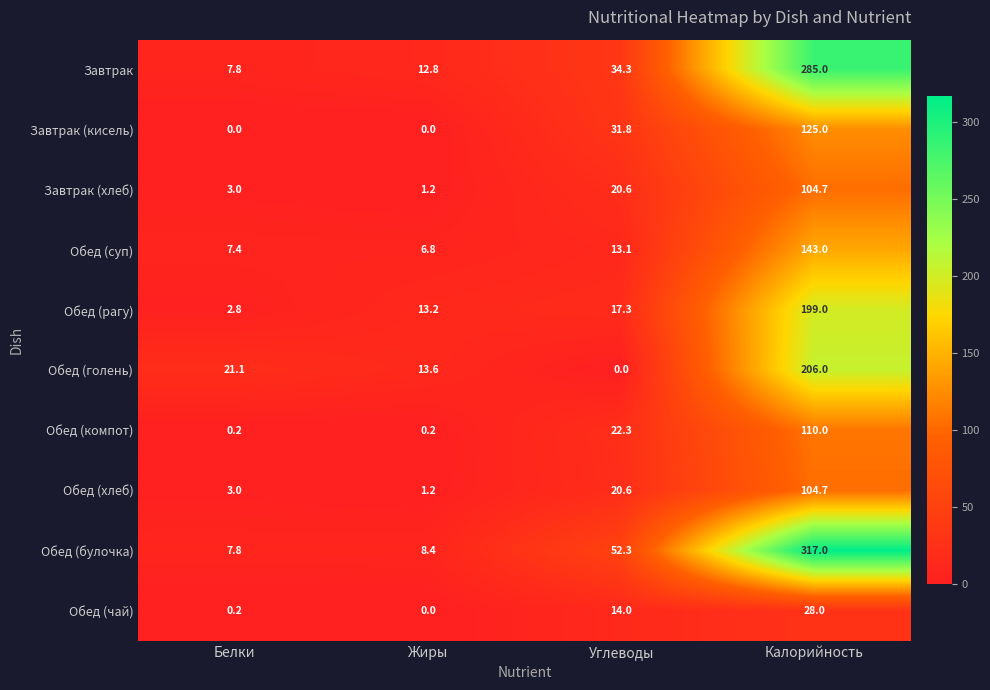

Which series has the largest range (max minus min)?

Обед (булочка)